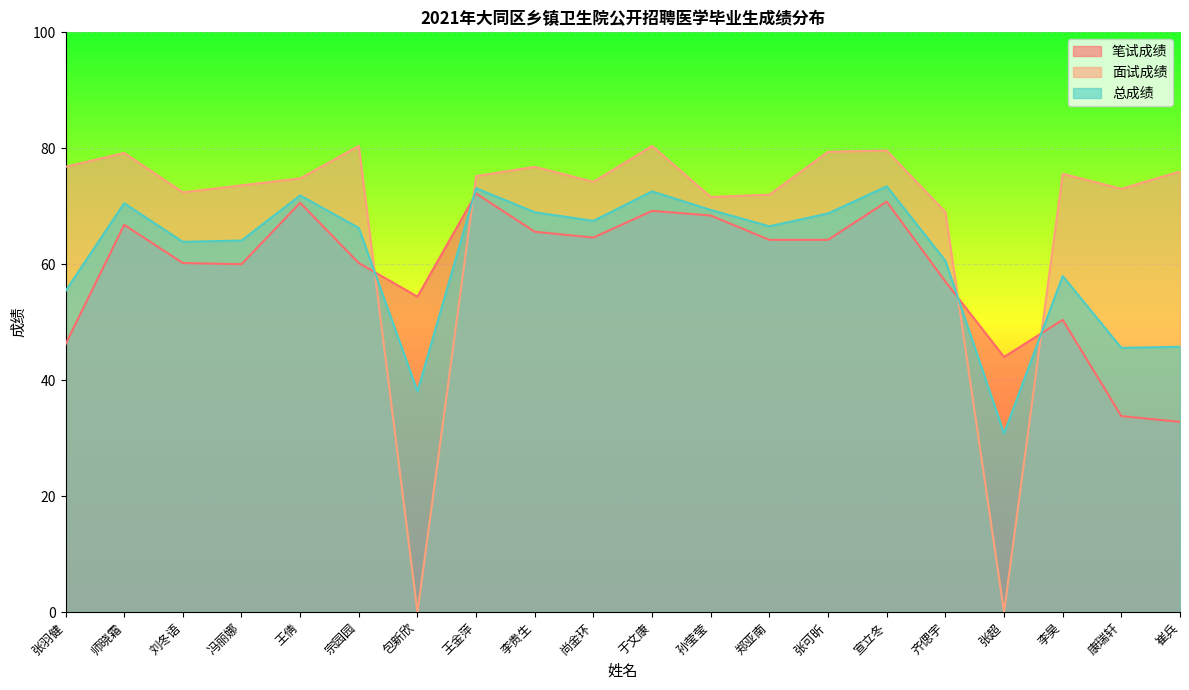

Where do 笔试成绩 and 总成绩 first cross each other?

宗园园 and 包新欣